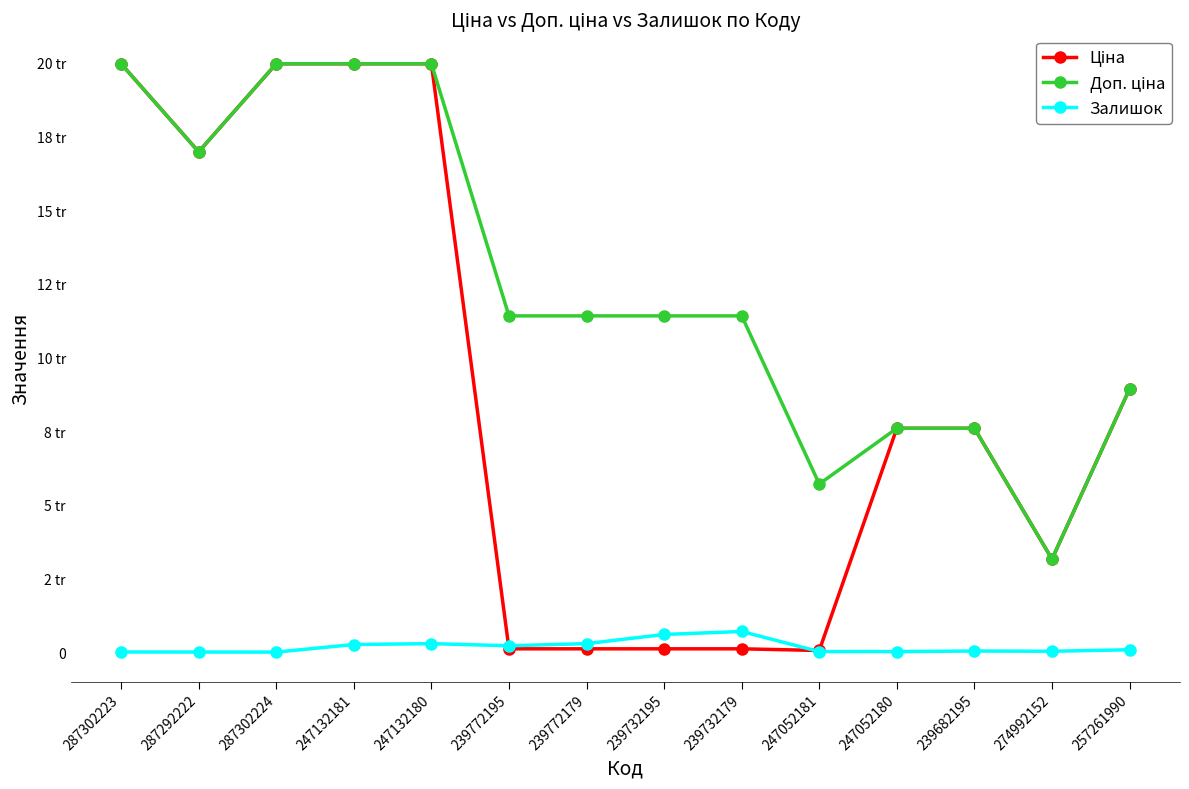

Which series has the largest range (max minus min)?

Ціна